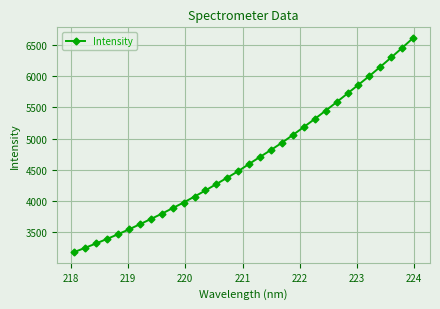

What is the minimum value shown in the chart?

3183.8